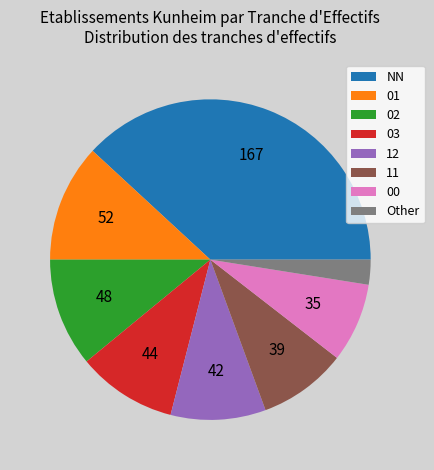

Is there any slice that represents more than half of the pie?

No